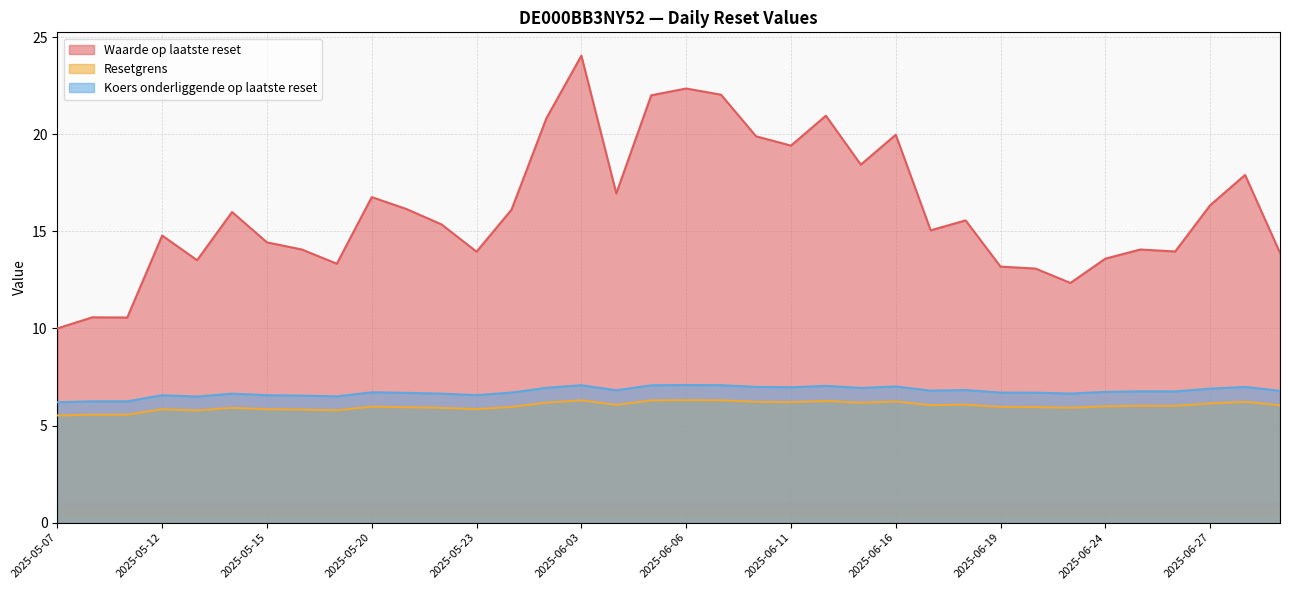

In Waarde op laatste reset, how many points are lower than both neighbors (excluding endpoints)?

10